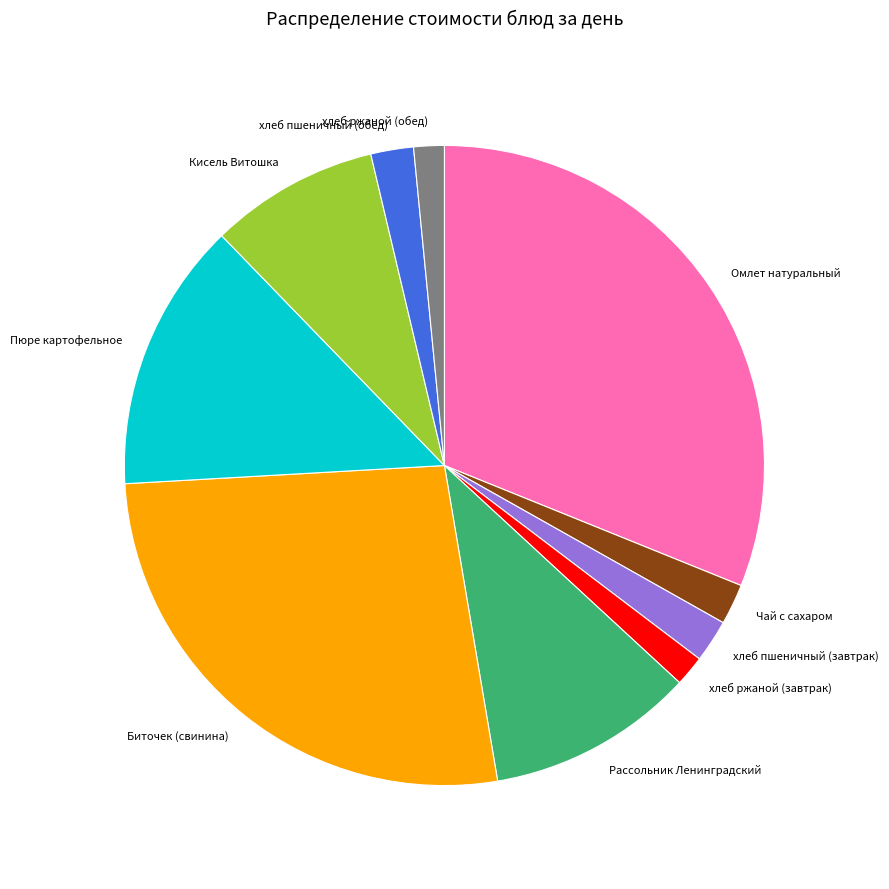

Does хлеб ржаной (завтрак) account for over 50% of the chart?

No